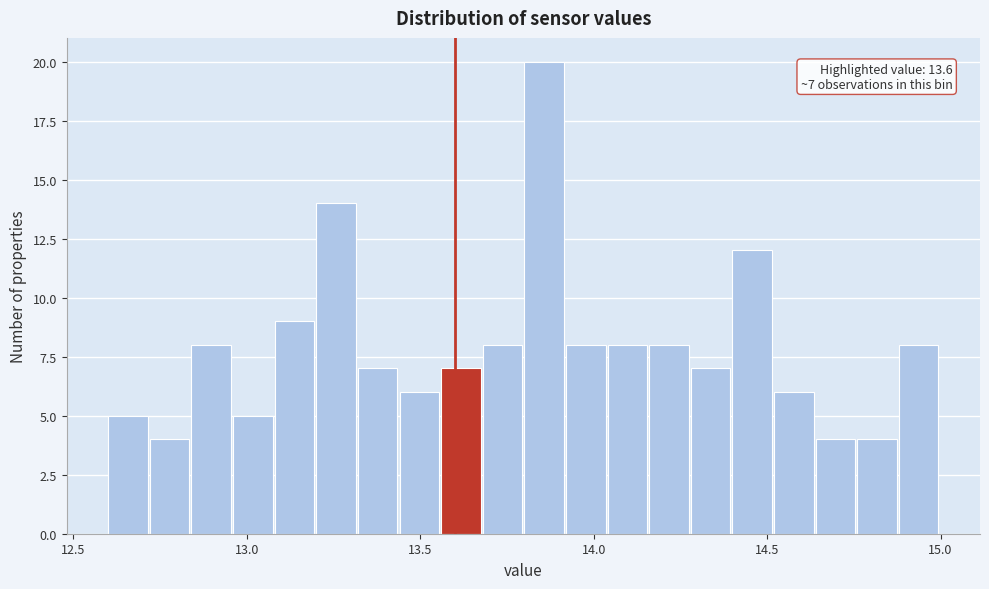

Around what value on the x-axis is the tallest bar? Give the approximate position of its centre, as read against the axis.

13.85